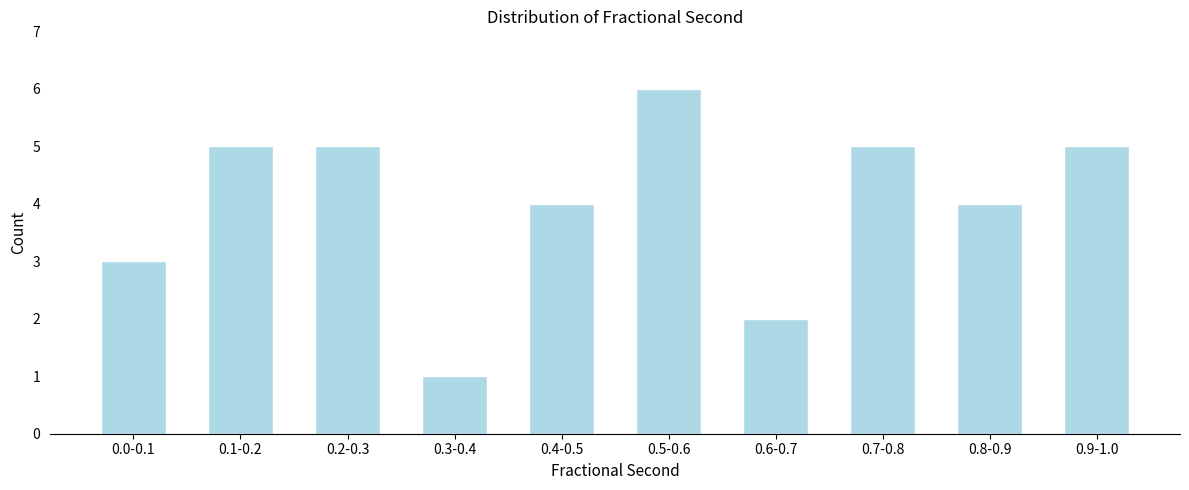

Reading left to right, extract all data points from this chart.

3	5	5	1	4	6	2	5	4	5